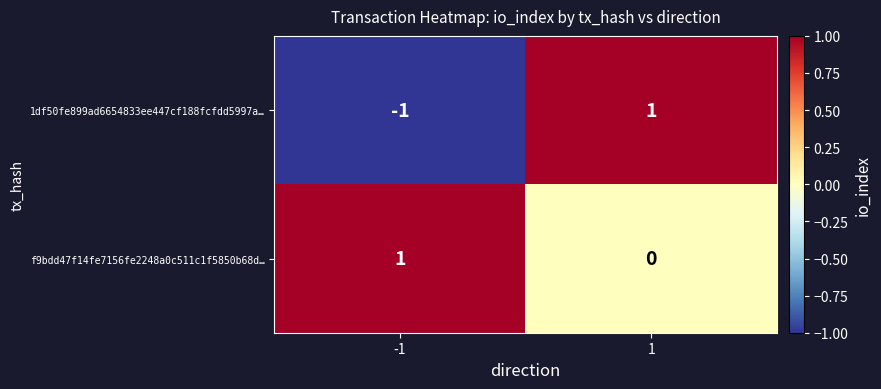

Rank the series at -1 from highest to lowest value.

f9bdd47f14fe7156fe2248a0c511c1f5850b68d…, 1df50fe899ad6654833ee447cf188fcfdd5997a…